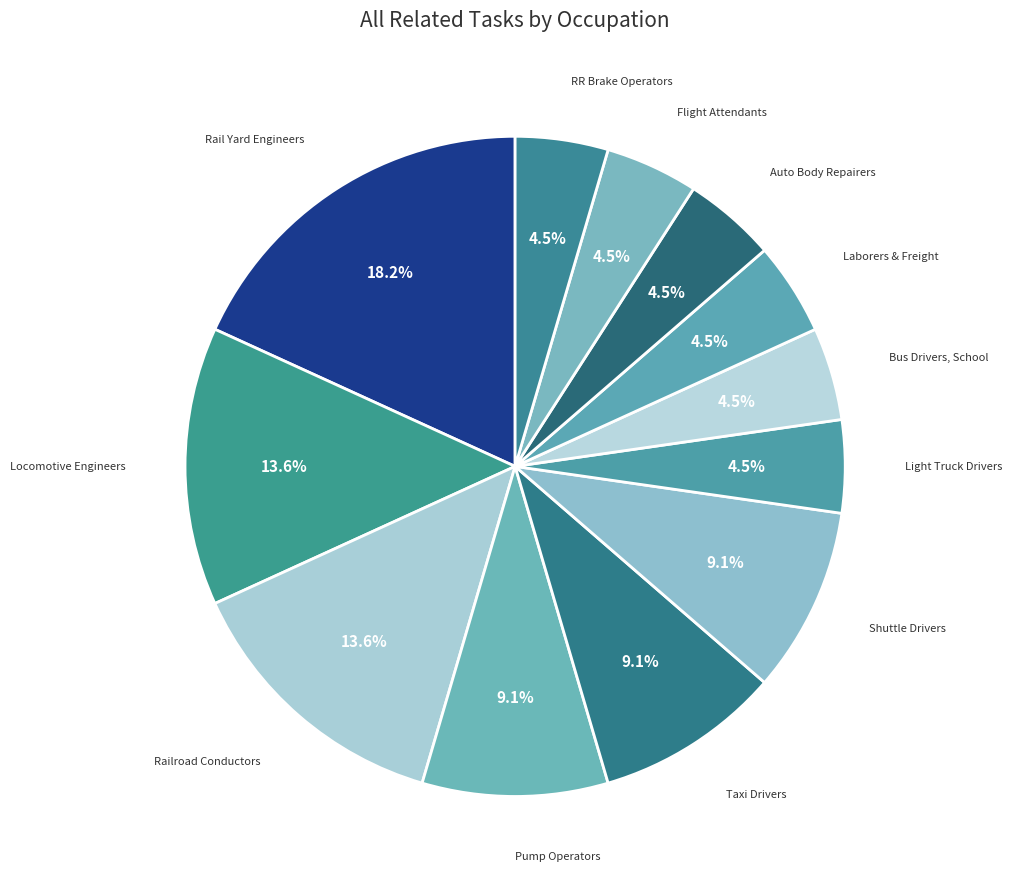

To the nearest percent, what is the difference between the largest and smallest slice percentages?

14%